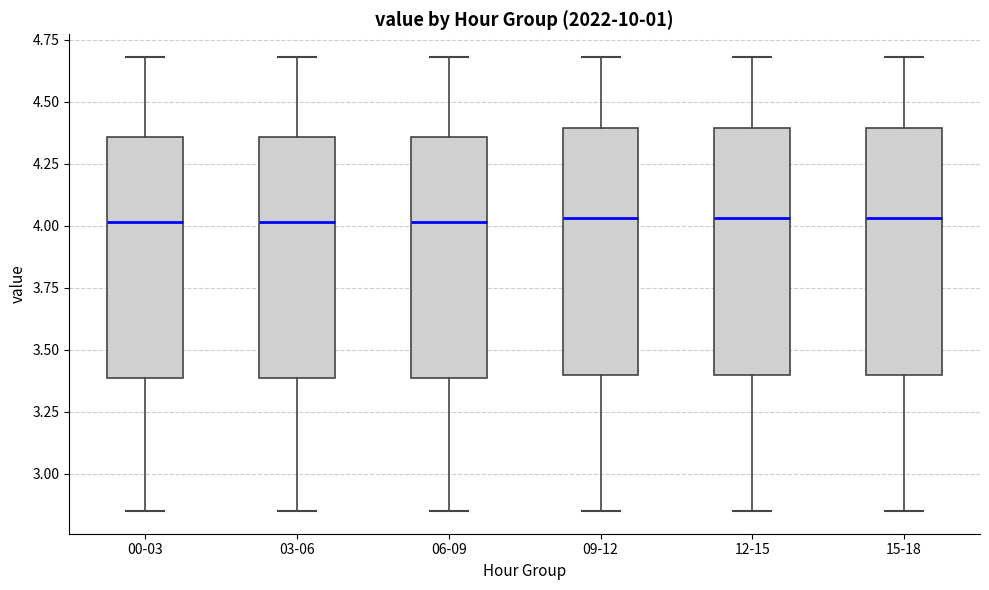

Reading left to right, read every box against the y-axis: the position of its median line, the range the box covers, and the ends of its whiskers. The values are not printed on the chart, so give them approximately, as read against the axis.

00-03: median 4.00, box 3.40 to 4.35, whiskers 2.85 to 4.70
03-06: median 4.00, box 3.40 to 4.35, whiskers 2.85 to 4.70
06-09: median 4.00, box 3.40 to 4.35, whiskers 2.85 to 4.70
09-12: median 4.05, box 3.40 to 4.40, whiskers 2.85 to 4.70
12-15: median 4.05, box 3.40 to 4.40, whiskers 2.85 to 4.70
15-18: median 4.05, box 3.40 to 4.40, whiskers 2.85 to 4.70